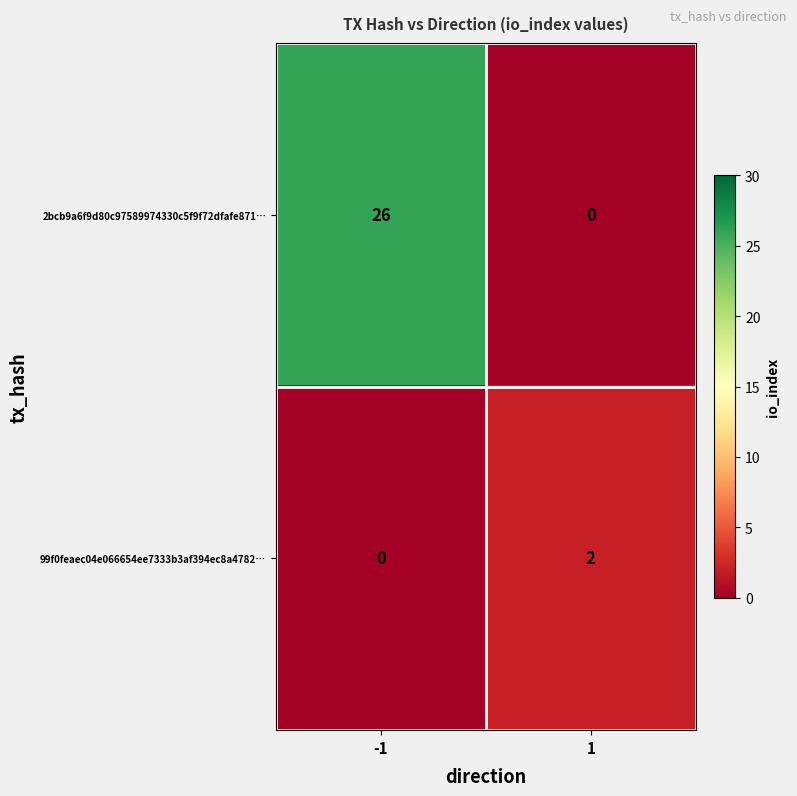

Reading left to right, list all the values displayed in this chart.

2bcb9a6f9d80c97589974330c5f9f72dfafe871…: 26	0
99f0feaec04e066654ee7333b3af394ec8a4782…: 0	2